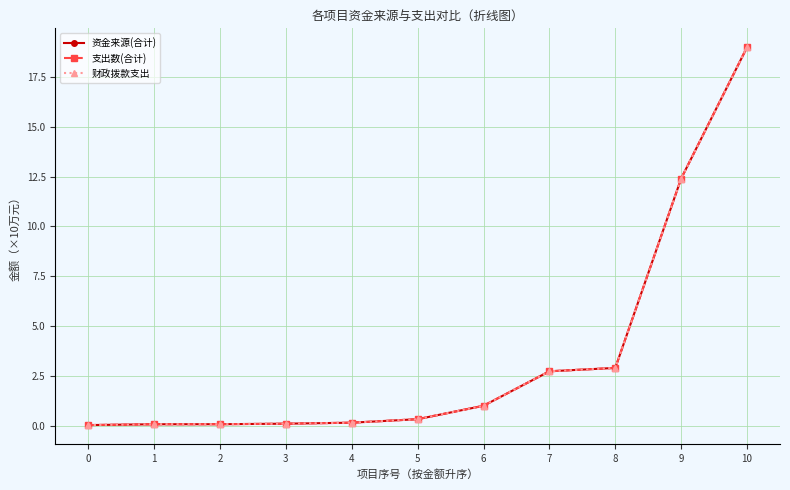

At 8, list the series in order from smallest to largest.

资金来源(合计), 支出数(合计), 财政拨款支出